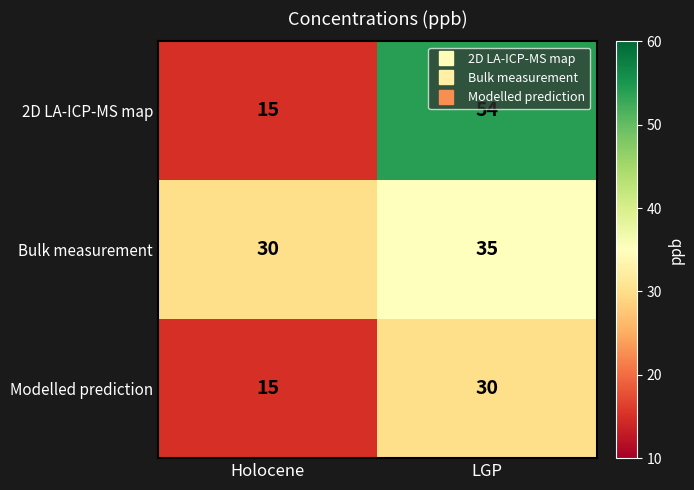

What is the approximate value of 2D LA-ICP-MS map at LGP, to the nearest 5?

55